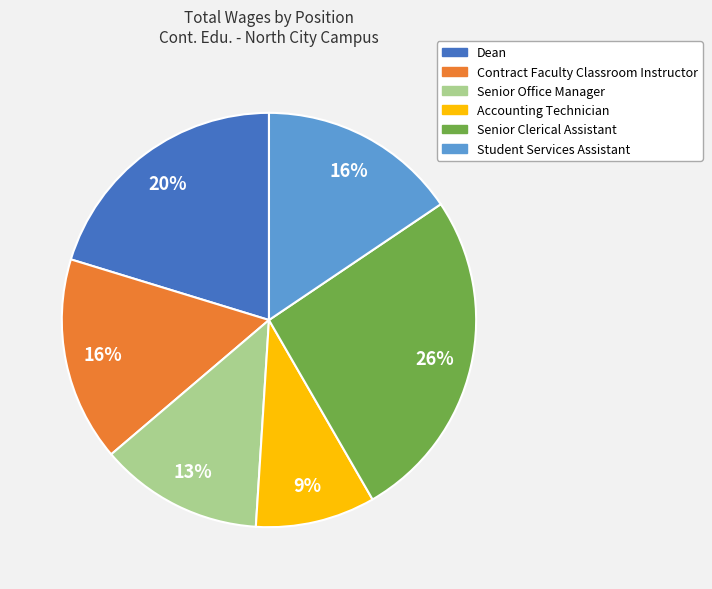

To the nearest percent, what is the difference between the largest and smallest slice percentages?

17%